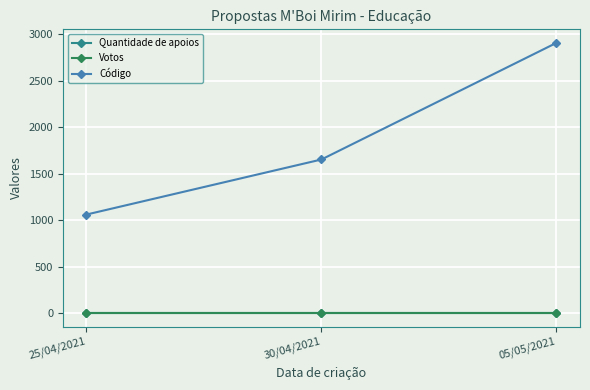

Does the chart have visible grid lines?

Yes